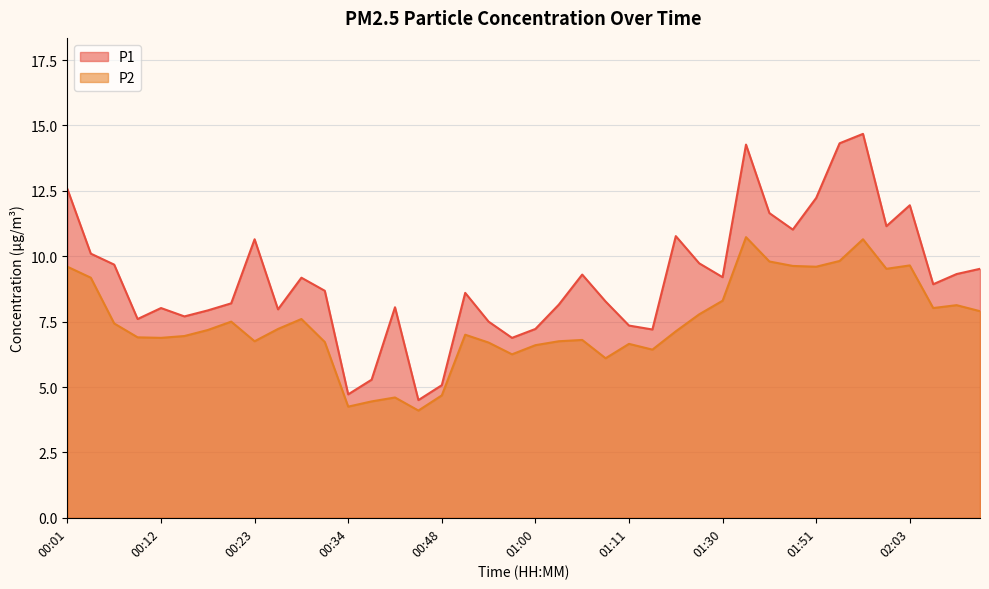

How many distinct data groups are displayed?

2